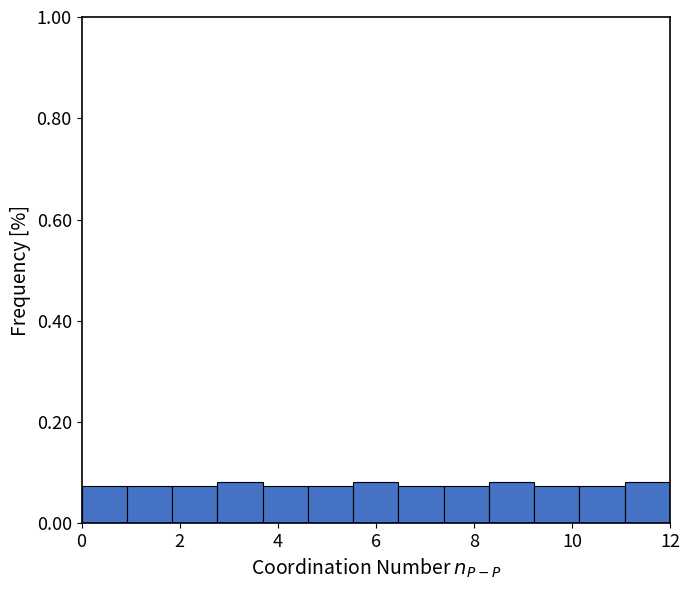

Reading left to right, transcribe this chart: for each bar, give the range it covers on the x-axis and its height. Neither the bar edges nor the heights are printed on the chart, so give them approximately, as read against the axes.

0.0 to 1.0: 0.08
1.0 to 1.8: 0.08
1.8 to 2.8: 0.08
2.8 to 3.6: 0.08
3.6 to 4.6: 0.08
4.6 to 5.6: 0.08
5.6 to 6.4: 0.08
6.4 to 7.4: 0.08
7.4 to 8.4: 0.08
8.4 to 9.2: 0.08
9.2 to 10.2: 0.08
10.2 to 11.0: 0.08
11.0 to 12.0: 0.08